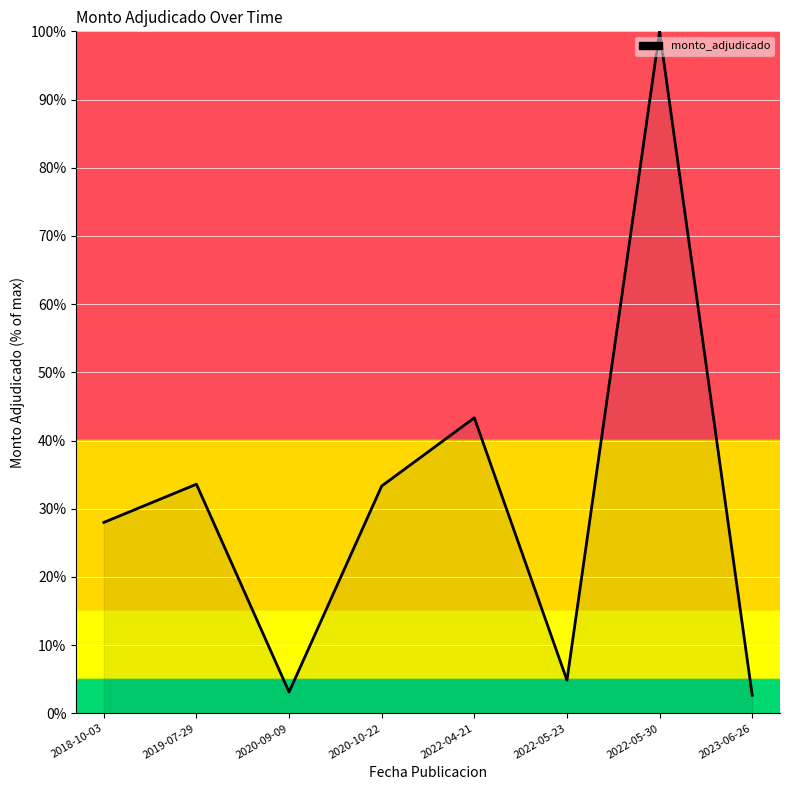

At which label is the value closest to 51?

2022-04-21